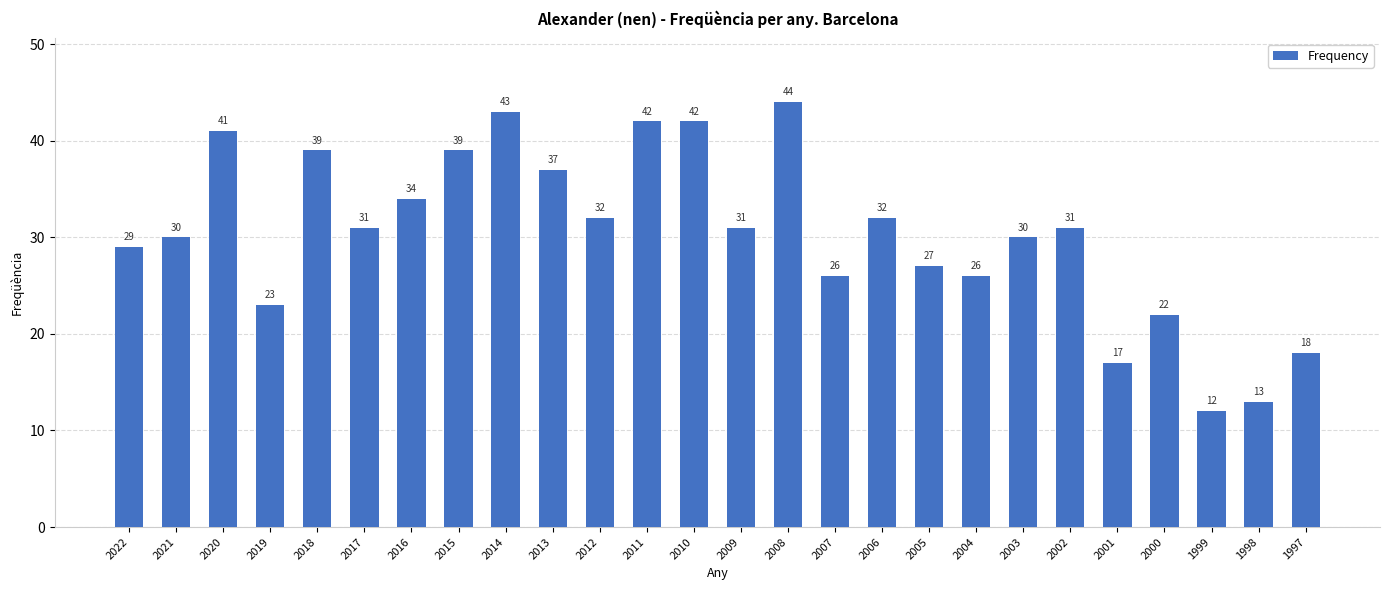

Approximately how many times larger is the value at 2005 compared to 2008?

0.6